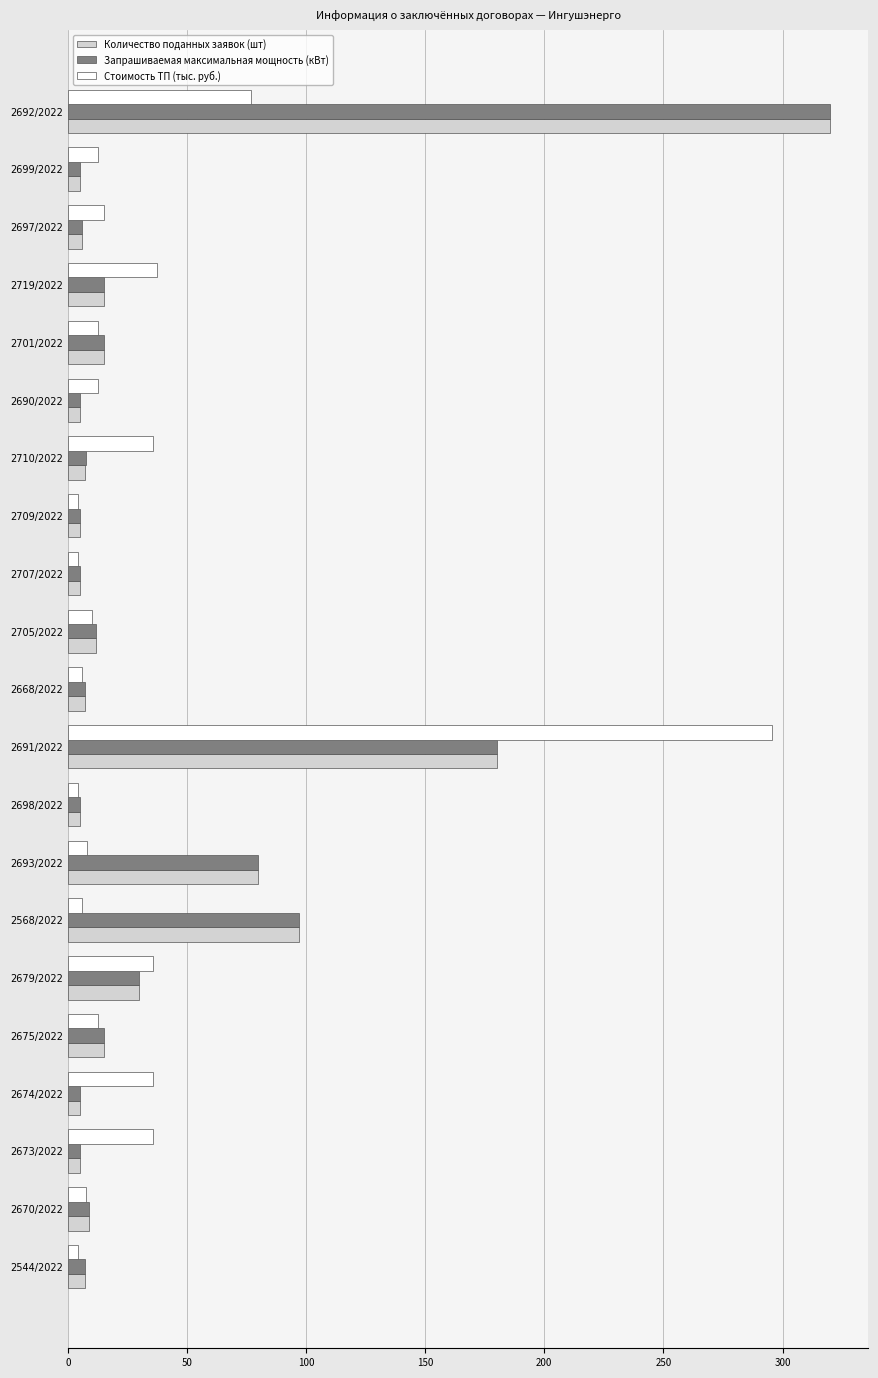

True or false: Запрашиваемая максимальная мощность (кВт) has a value of 5.0 at 2674/2022.

True